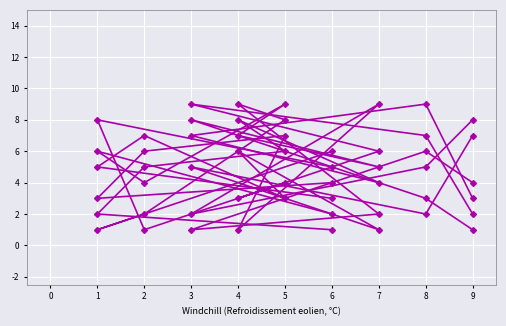

Where is the first local minimum for col_9?

7